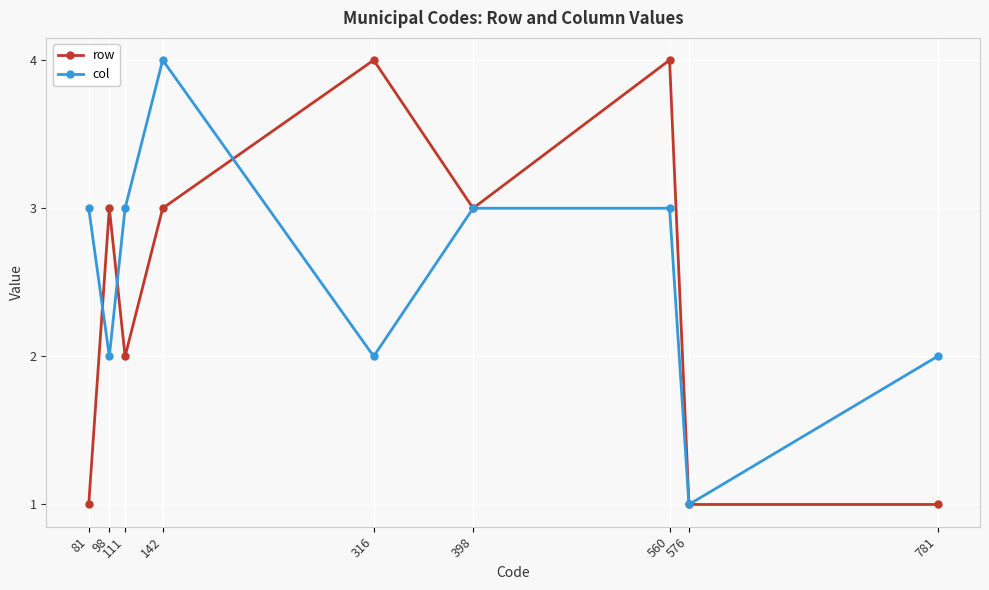

Reading left to right, extract all data points from this chart.

row: 1	3	2	3	4	3	4	1	1
col: 3	2	3	4	2	3	3	1	2